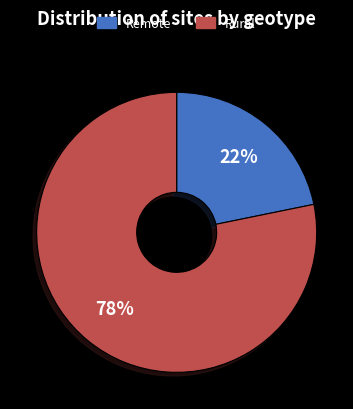

To the nearest percent, what is the average slice percentage?

50%